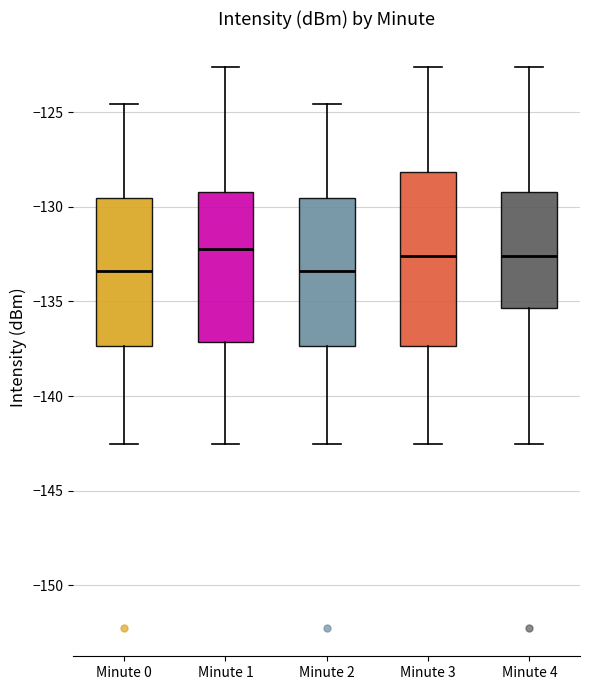

Which box is the tallest, from its lower edge to its upper edge?

Minute 3